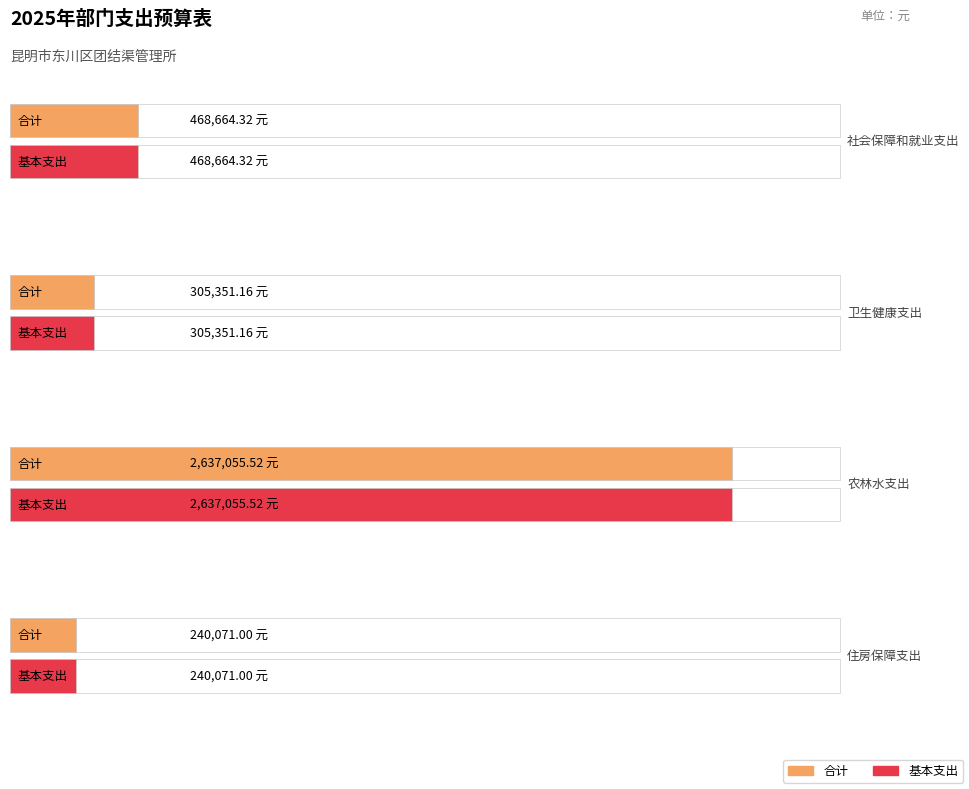

Where does the 基本支出 series first go above 468664?

社会保障和就业支出